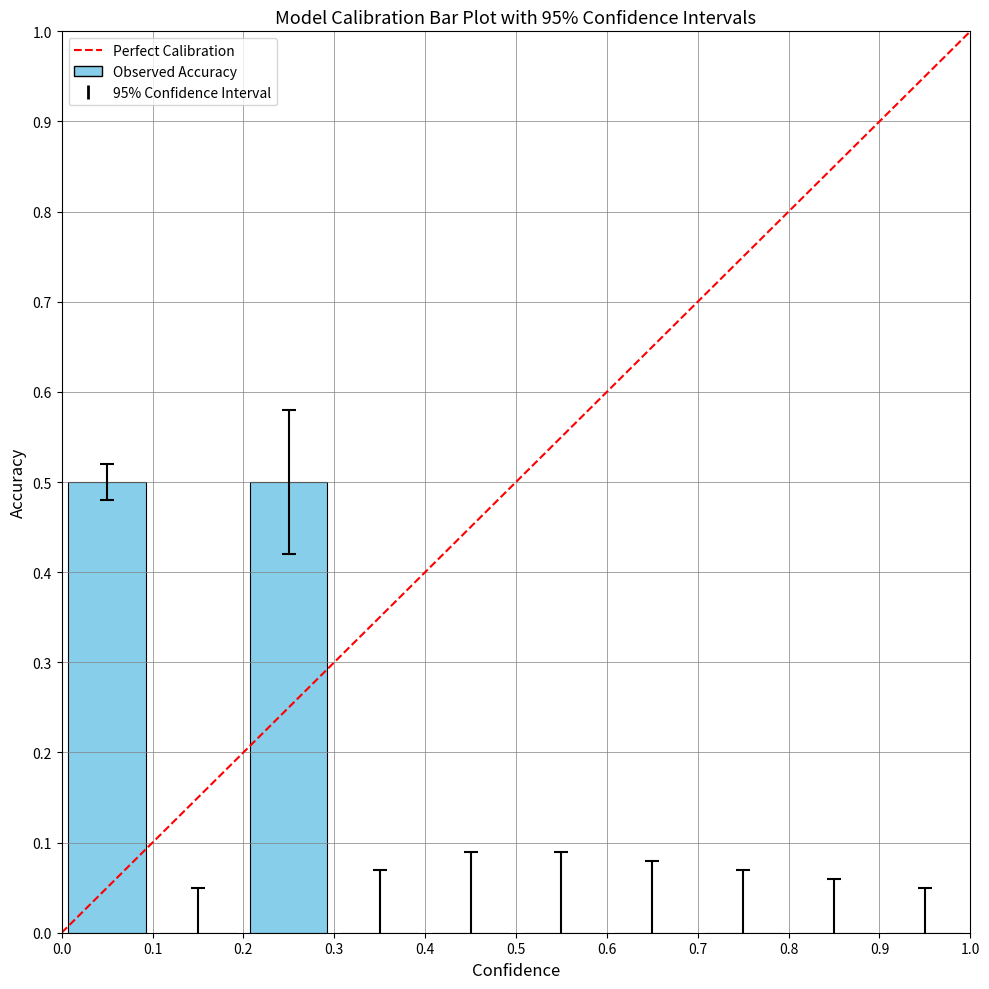

Count the number of categories in the chart.

10